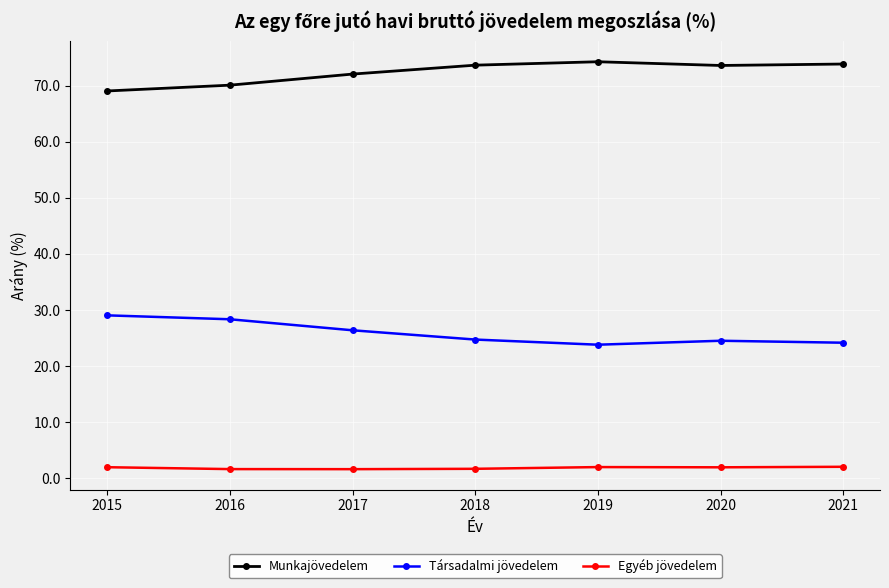

How many lines are shown in the chart?

3